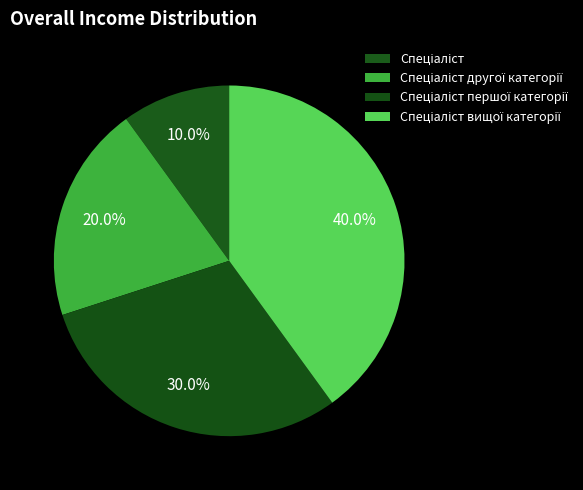

Count the number of slices in the pie.

4